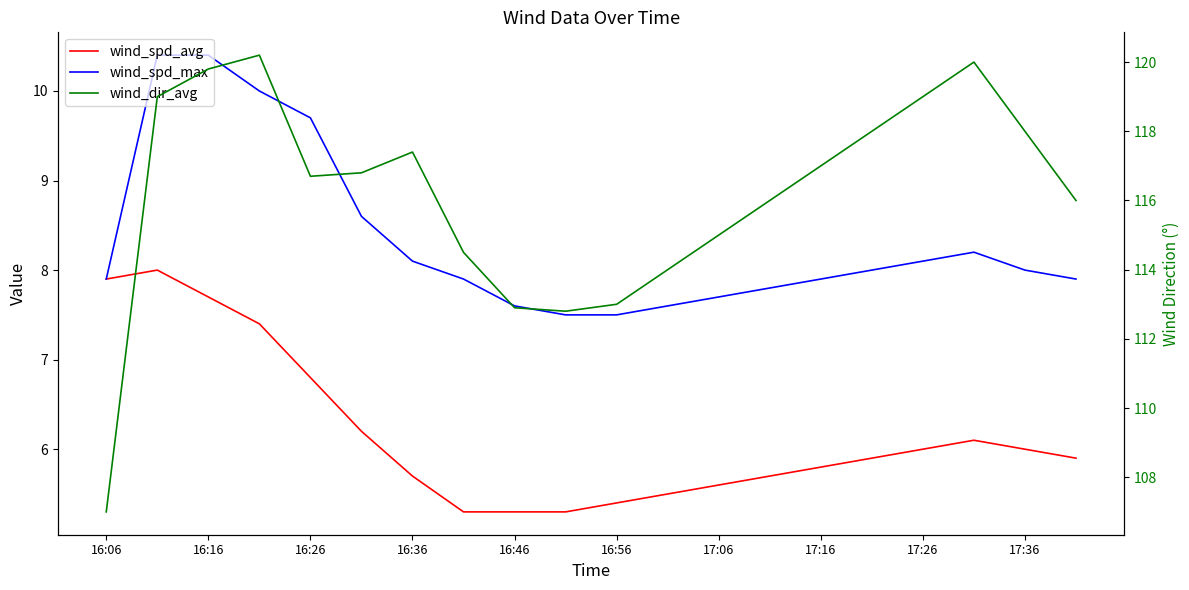

Which series has the largest range (max minus min)?

wind_dir_avg